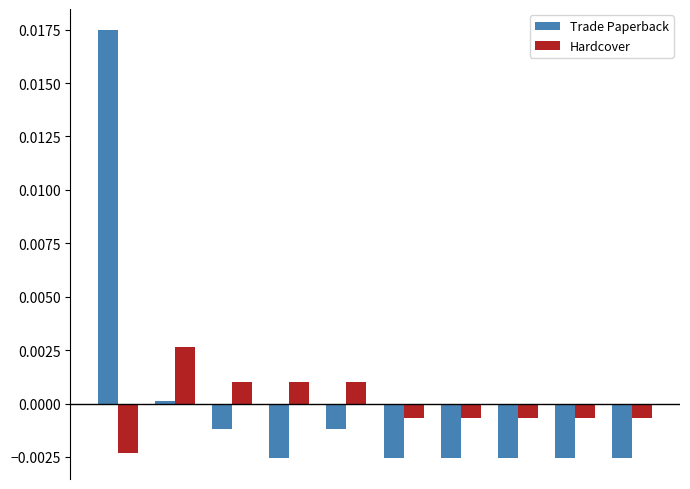

Which series has the largest range (max minus min)?

Trade Paperback